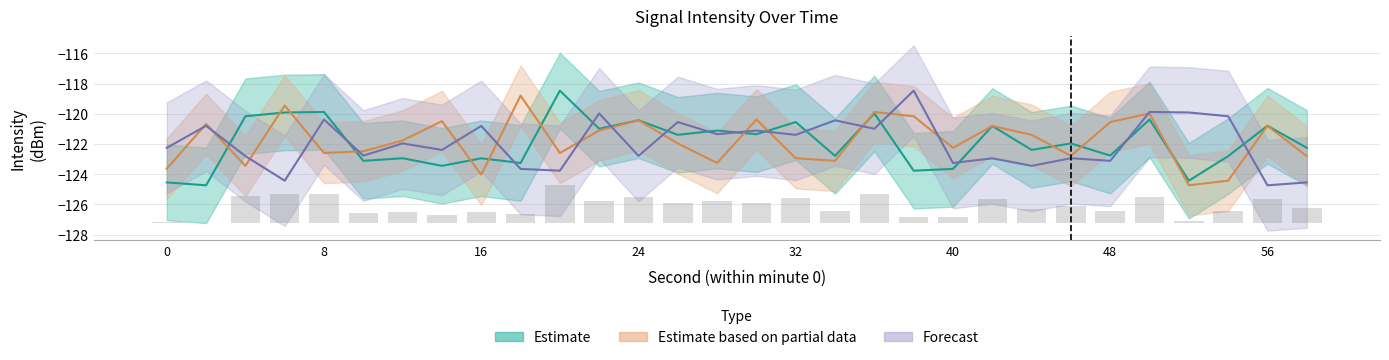

Which category has the lowest value in the Forecast series?

56